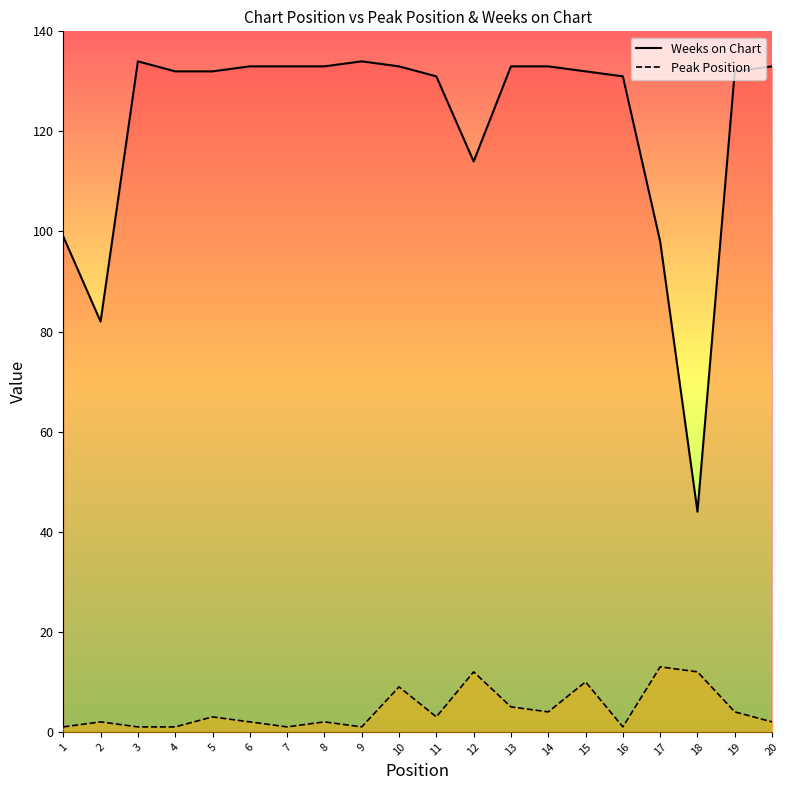

Which series has the largest range (max minus min)?

Weeks on Chart